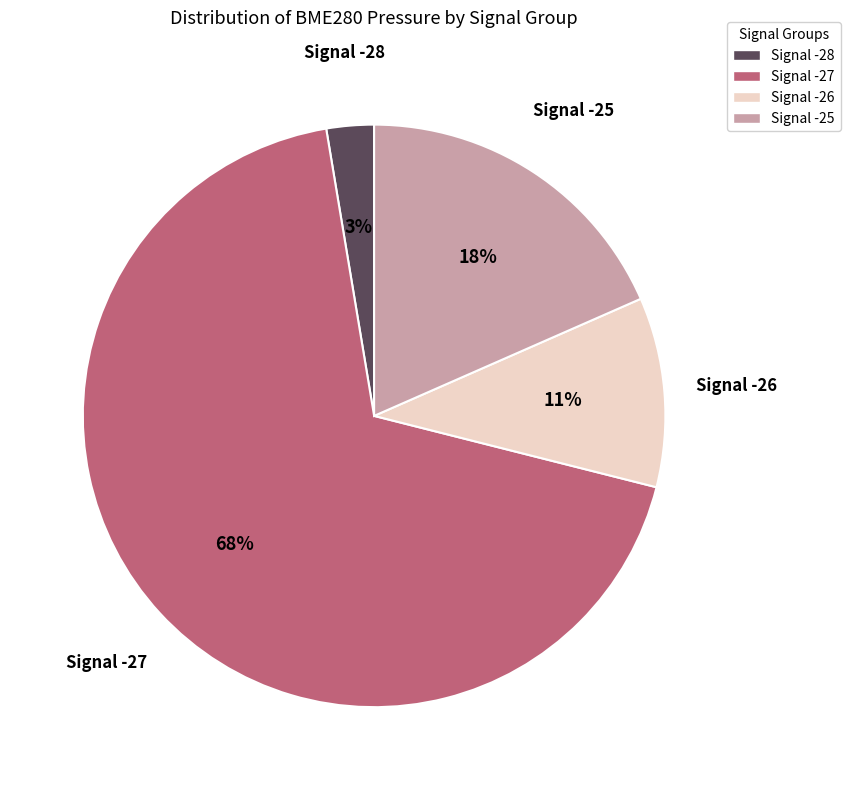

To the nearest percent, what percentage of the pie is Signal -26?

11%